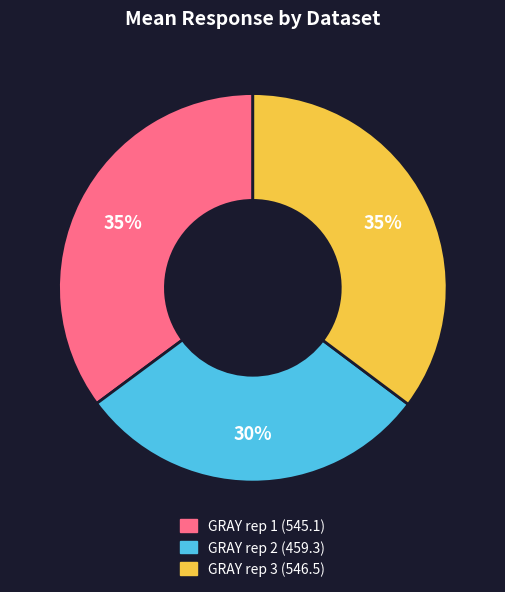

To the nearest percent, what percentage of the pie is GRAY rep 2?

30%